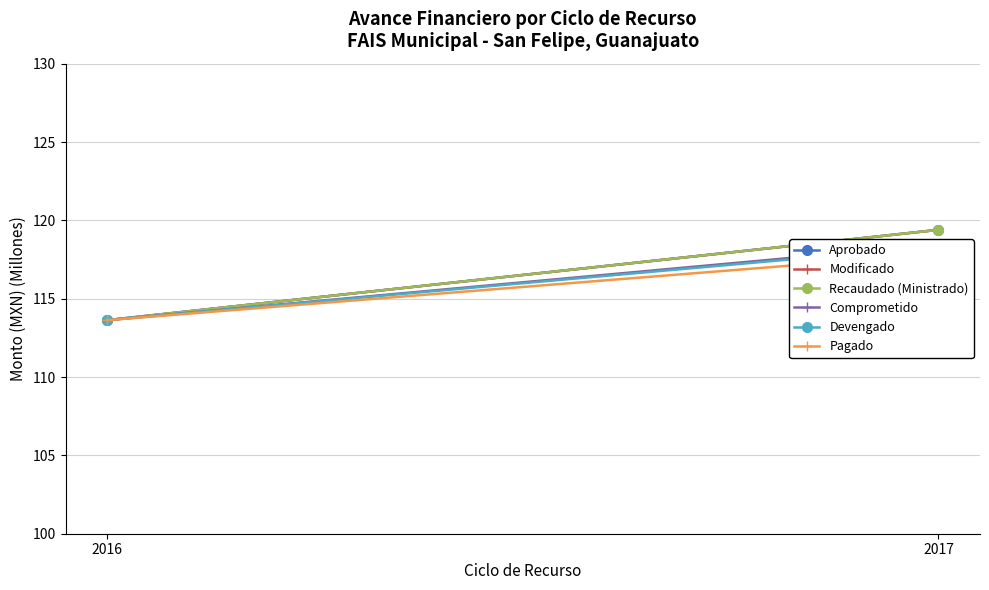

True or false: Modificado has a value of 31.6 at 2016.

False